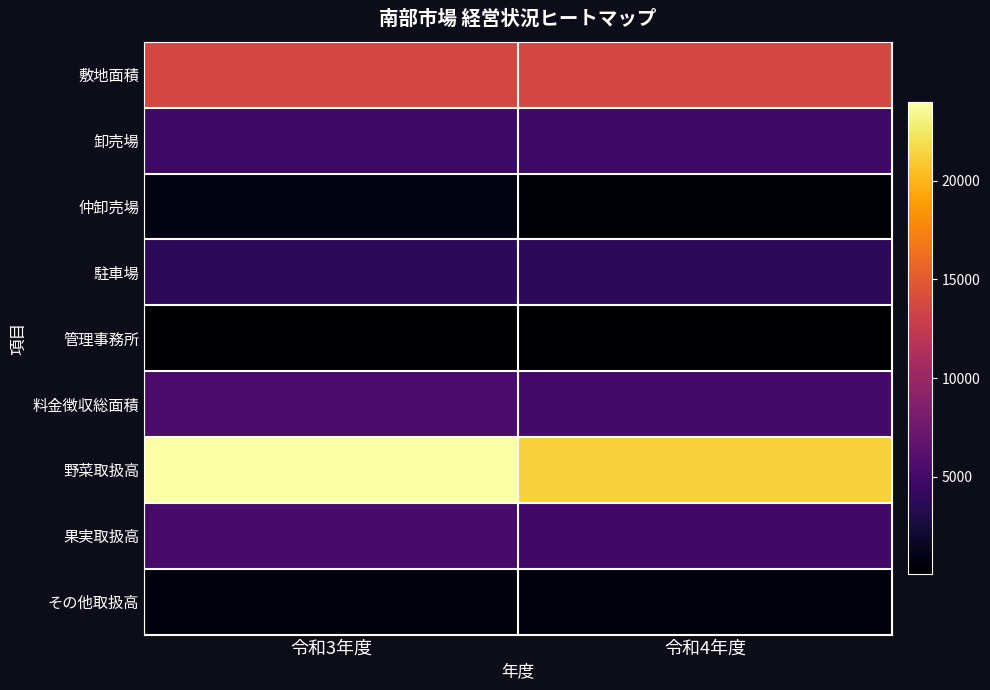

At which category does the chart reach its minimum across all series?

令和3年度